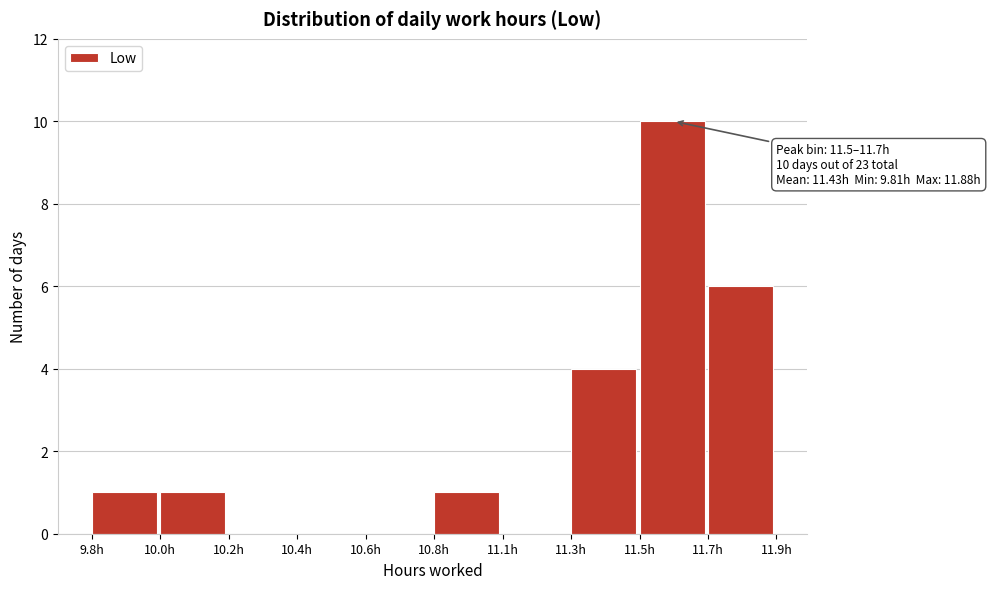

Reading right to left, extract all data points from this chart.

11.7h=6	11.5h=10	11.3h=4	11.1h=0	10.8h=1	10.6h=0	10.4h=0	10.2h=0	10.0h=1	9.8h=1